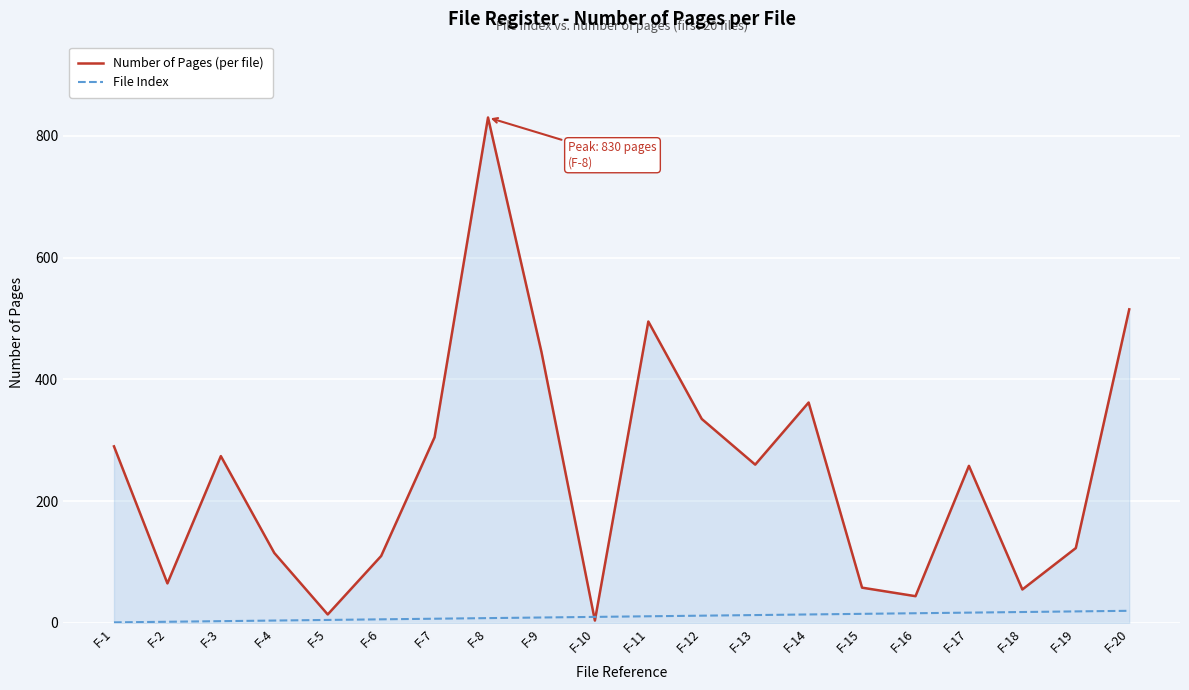

Is it true that File Index equals 4 at F-4?

True